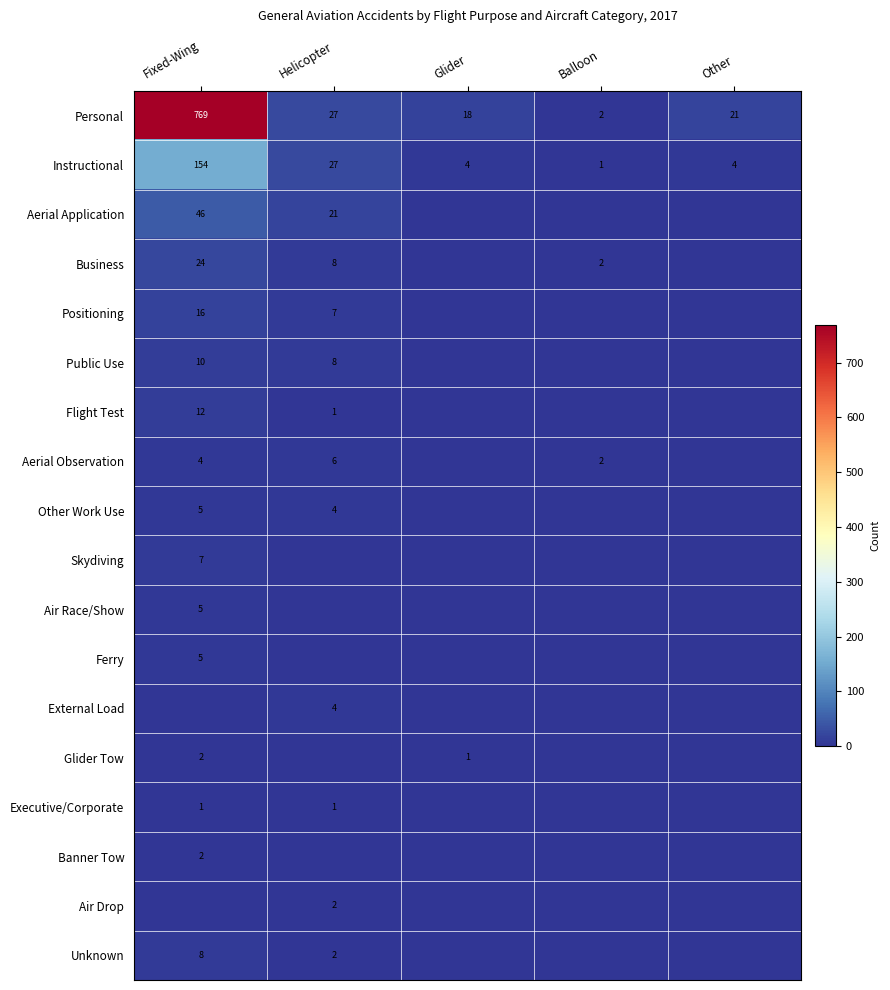

True or false: Instructional has a value of 6 at Other.

False